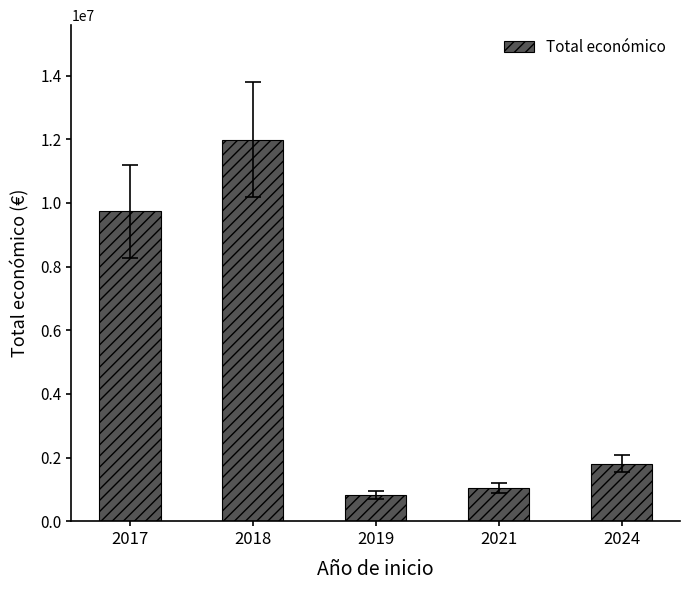

Are the bars grouped side by side (vs. stacked)?

No